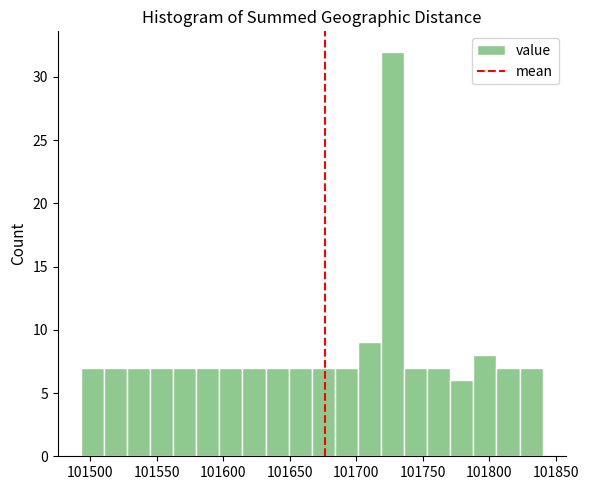

Read against the x-axis, roughly where is the centre of the tallest bar?

101725